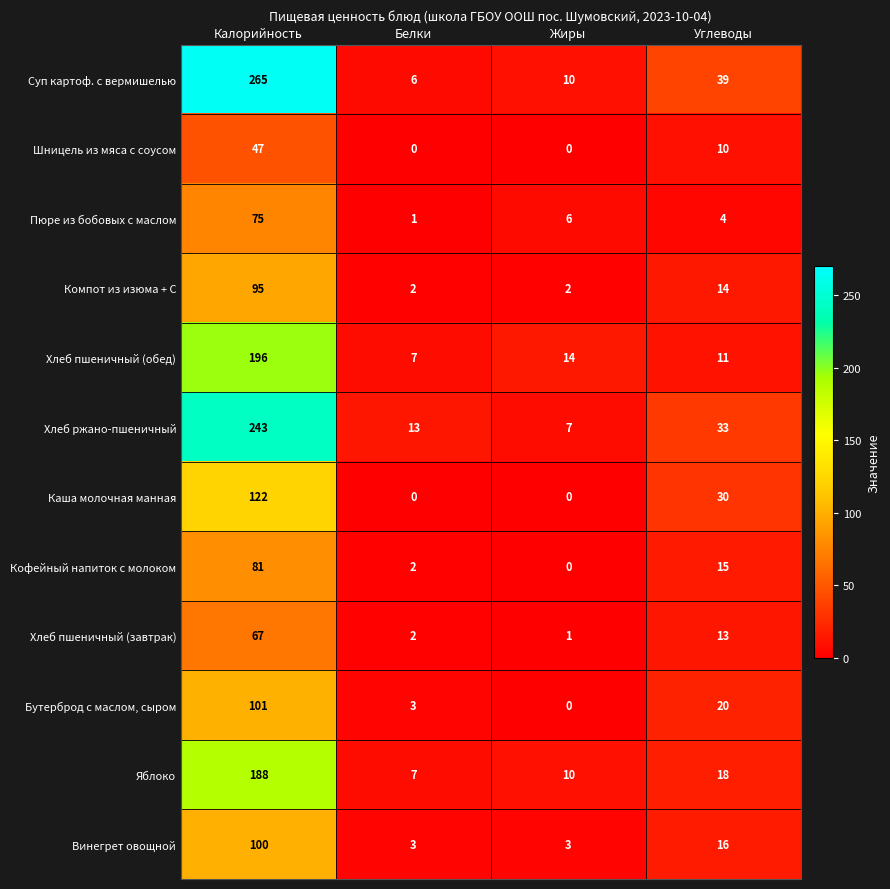

How many values in the Винегрет овощной series are below 16?

2